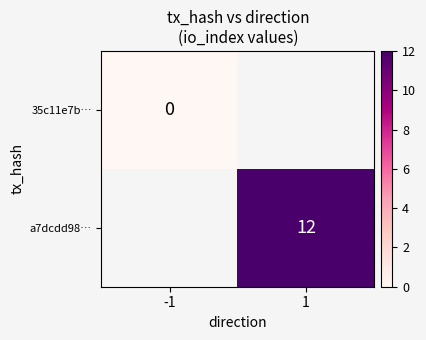

Is the value of a7dcdd98… at 1 greater than the value of 35c11e7b… at -1?

Yes